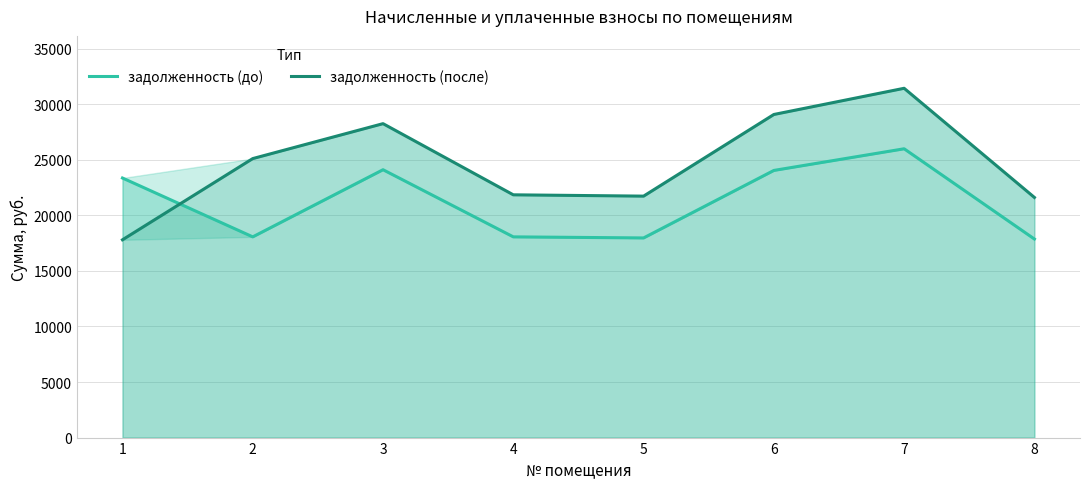

At how many categories does at least one series exceed 18620?

8